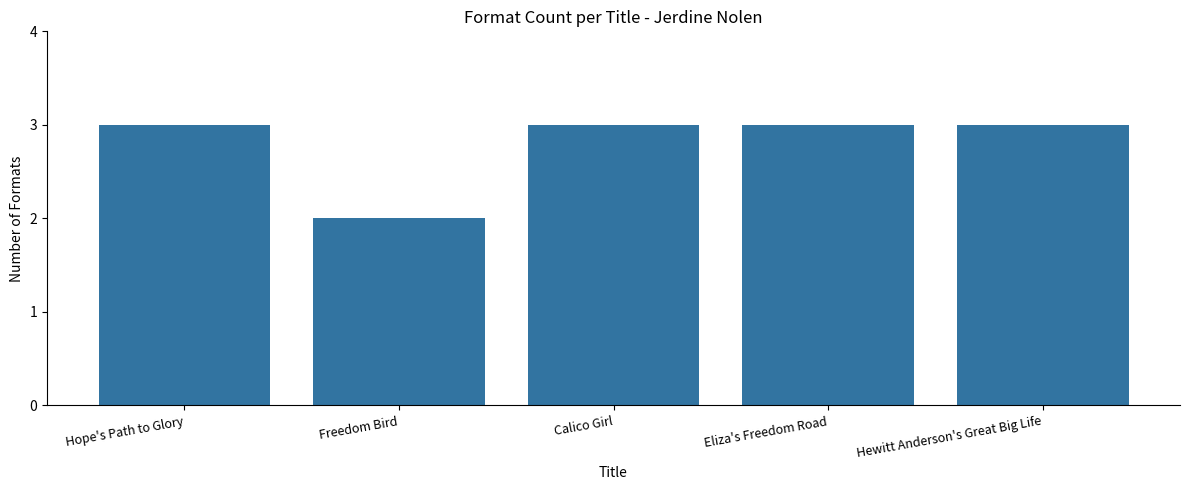

Which category has the lowest value across all series?

Freedom Bird